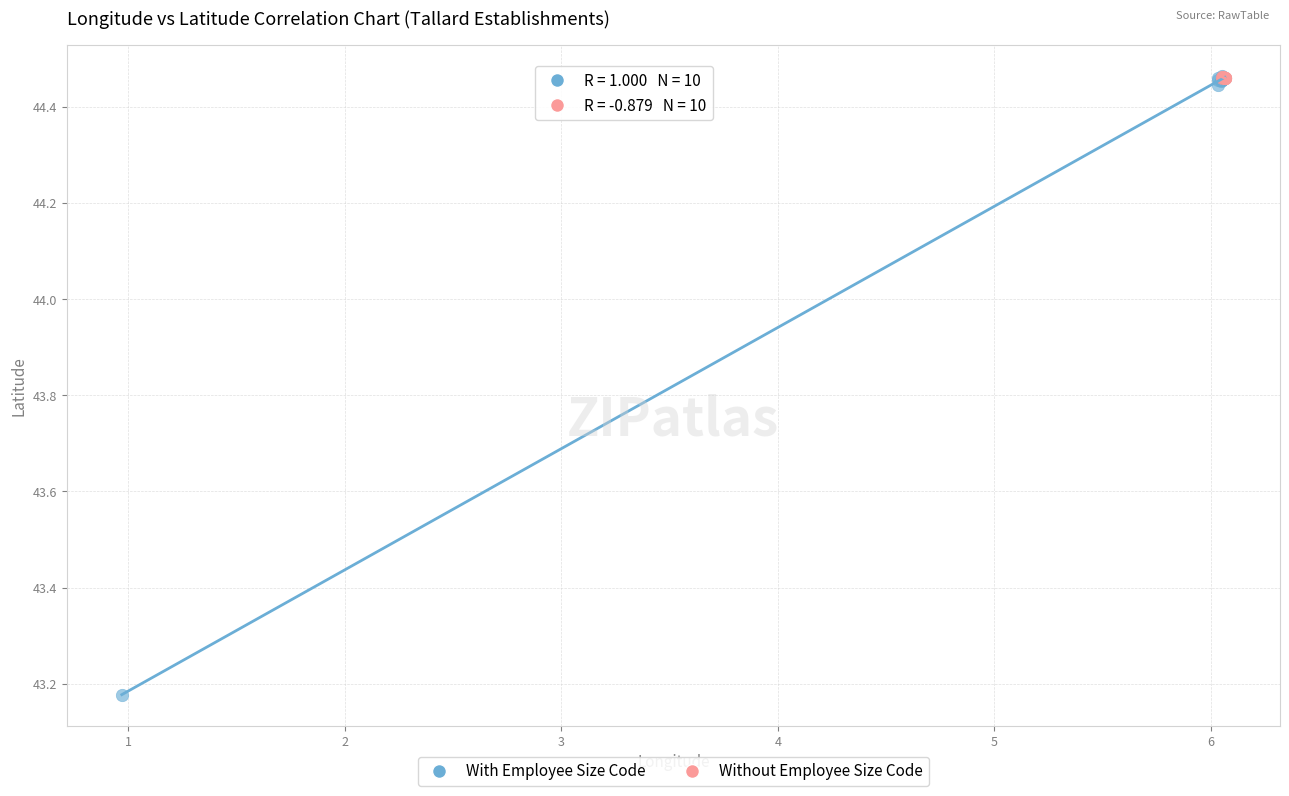

Which series has the largest Y range (max minus min)?

With Employee Size Code